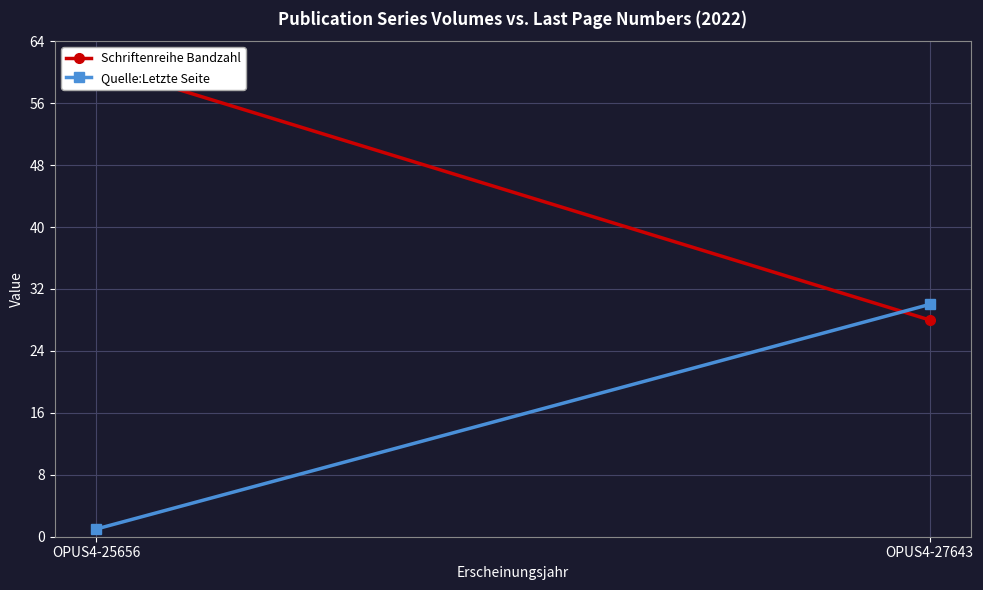

What is the value of the Quelle:Letzte Seite point at the 2nd from the left?

30